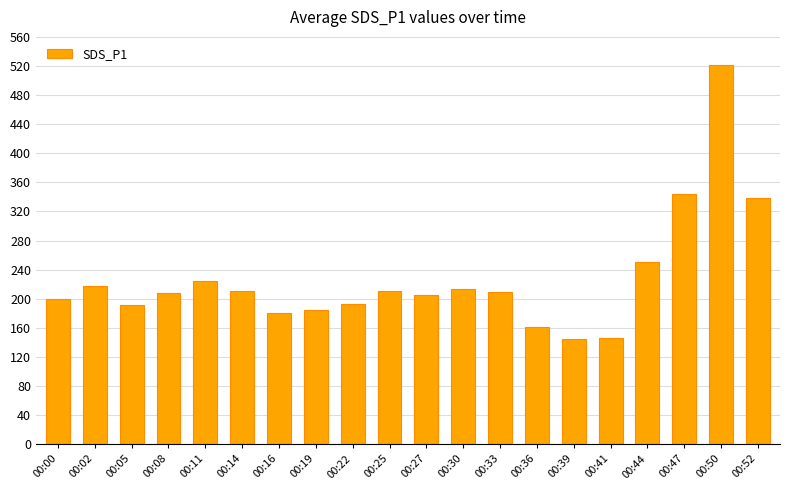

What is the difference between the maximum and minimum values?

375.7